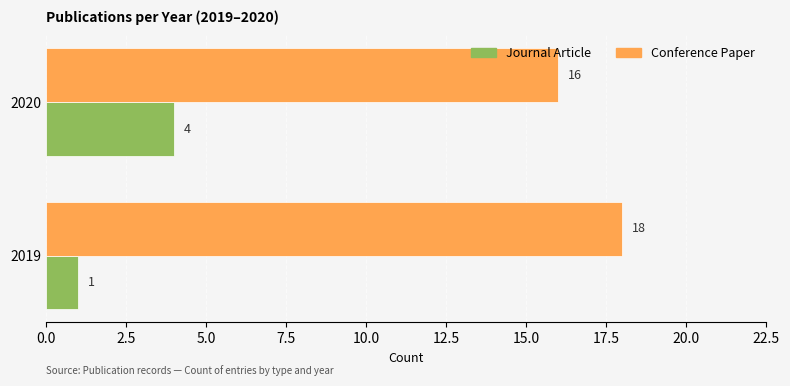

How many data points does each series have?

2